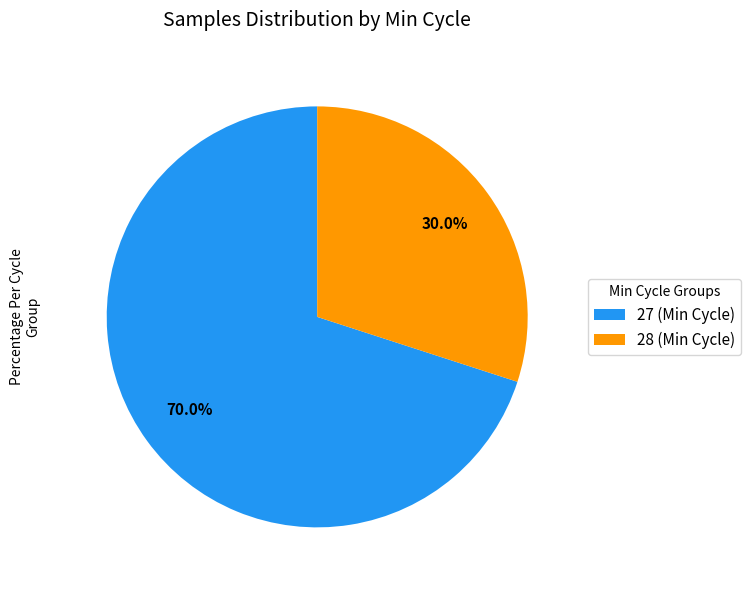

What is the smallest slice in the pie chart?

28 (Min Cycle)